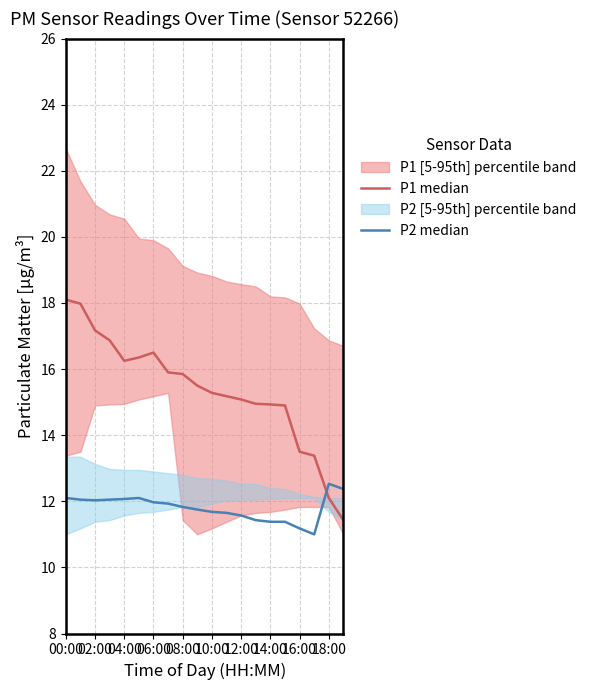

What is the difference between the maximum and second lowest values in the P2 median series?

1.3